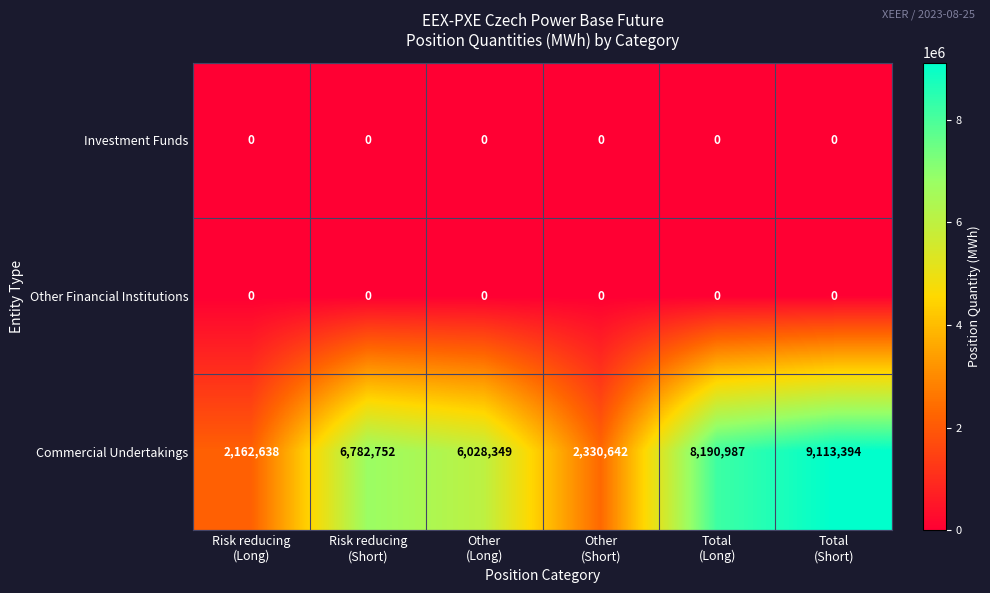

Which series has the largest range (max minus min)?

Commercial Undertakings